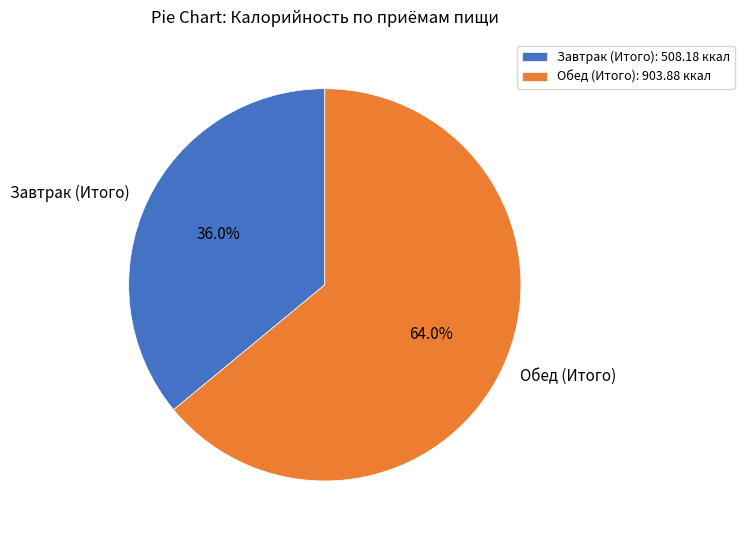

Does Завтрак (Итого) represent more than half of the total?

No